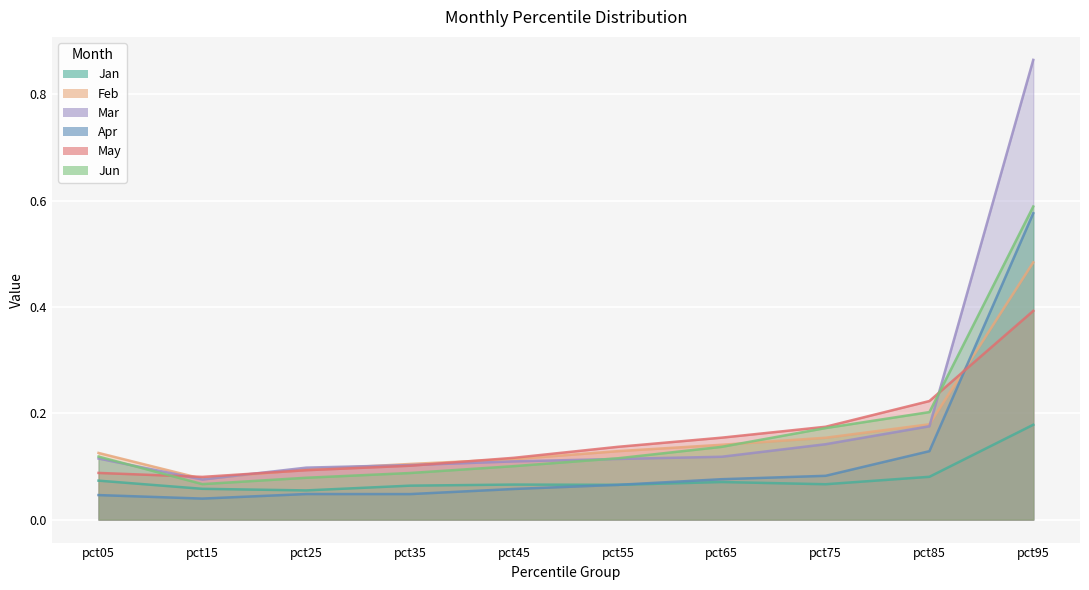

Reading left to right, list all the values displayed in this chart.

Jan: 0.1	0.1	0.1	0.1	0.1	0.1	0.1	0.1	0.1	0.2
Feb: 0.1	0.1	0.1	0.1	0.1	0.1	0.1	0.2	0.2	0.5
Mar: 0.1	0.1	0.1	0.1	0.1	0.1	0.1	0.1	0.2	0.9
Apr: 0.0	0.0	0.0	0.0	0.1	0.1	0.1	0.1	0.1	0.6
May: 0.1	0.1	0.1	0.1	0.1	0.1	0.2	0.2	0.2	0.4
Jun: 0.1	0.1	0.1	0.1	0.1	0.1	0.1	0.2	0.2	0.6